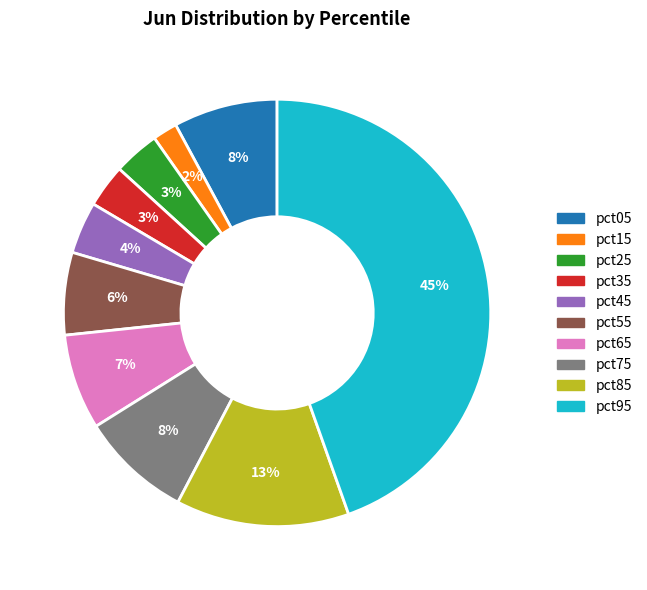

Which slice is the smallest?

pct15